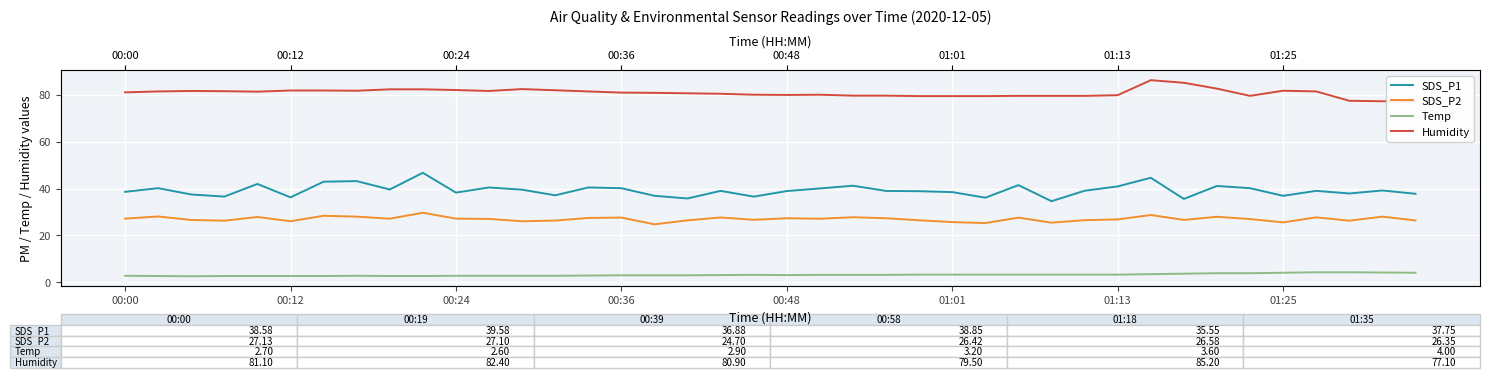

The Humidity series shows 146.5 at 01:25. True or false?

False